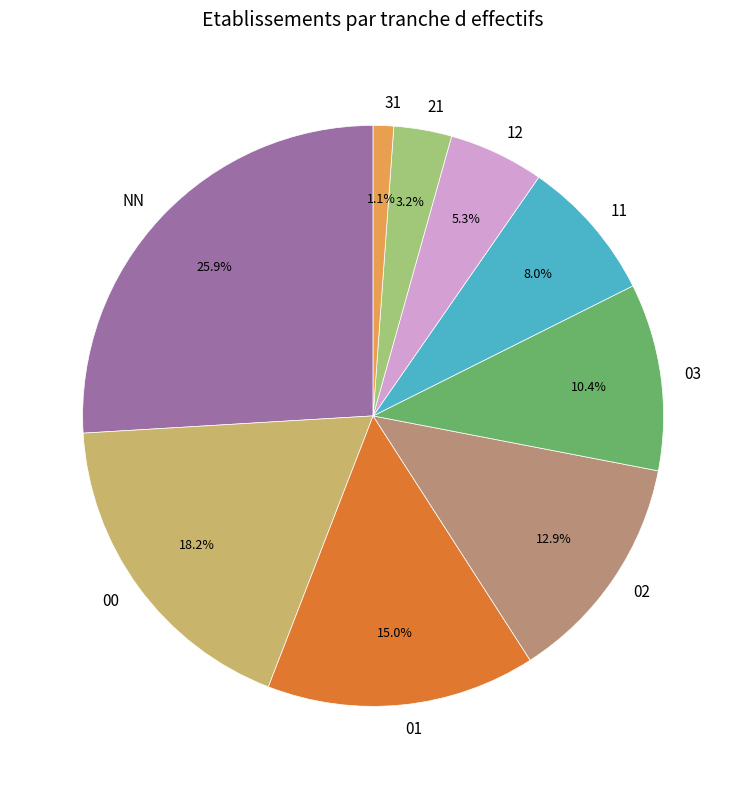

Count the number of slices in the pie.

9